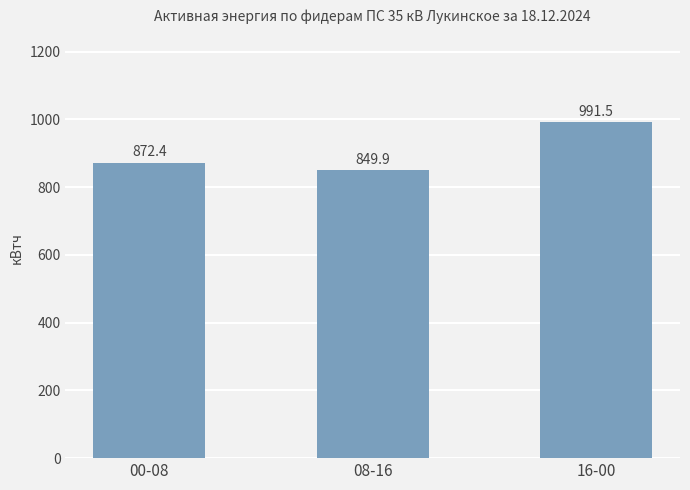

Which category has the lowest value across all series?

08-16